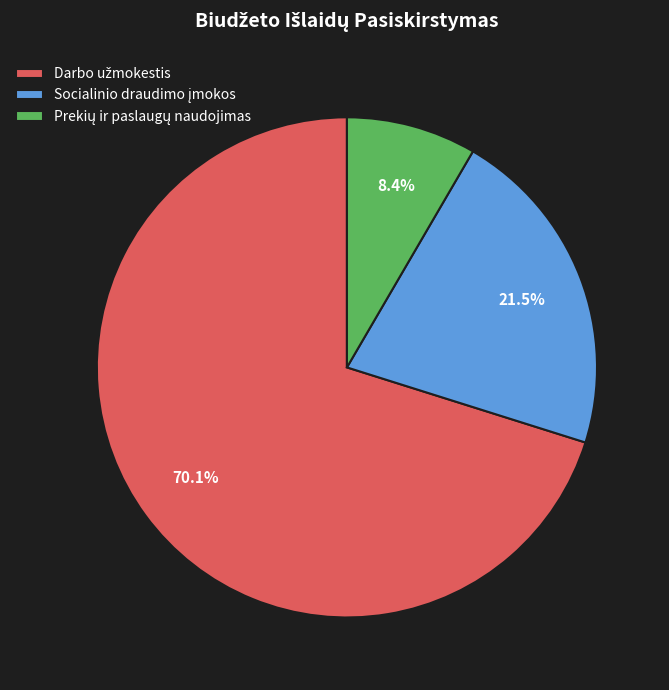

Is there any slice that represents more than half of the pie?

Yes